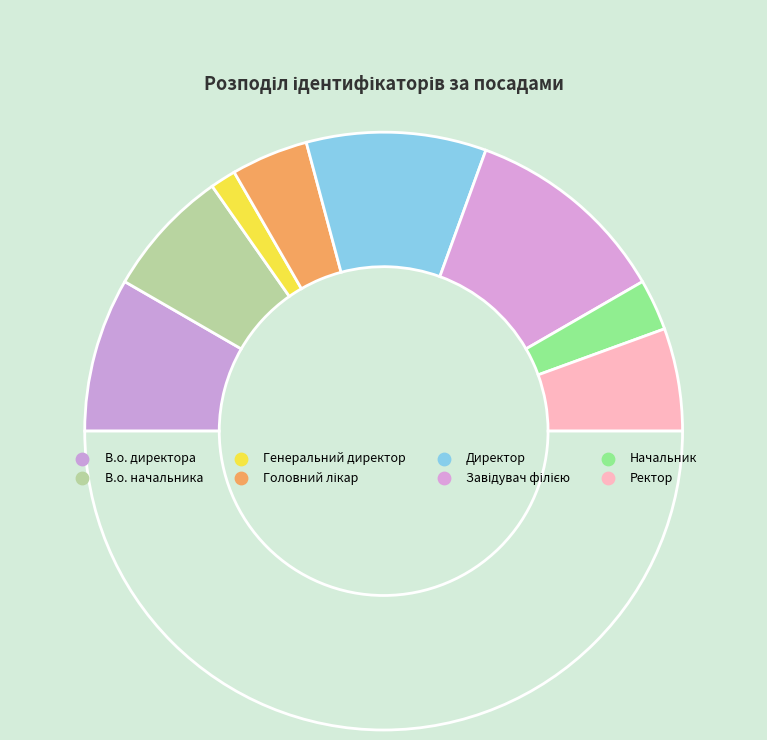

Rank the categories by value from lowest to highest.

Генеральний директор, Начальник, Головний лікар, Ректор, В.о. начальника, В.о. директора, Директор, Завідувач філією